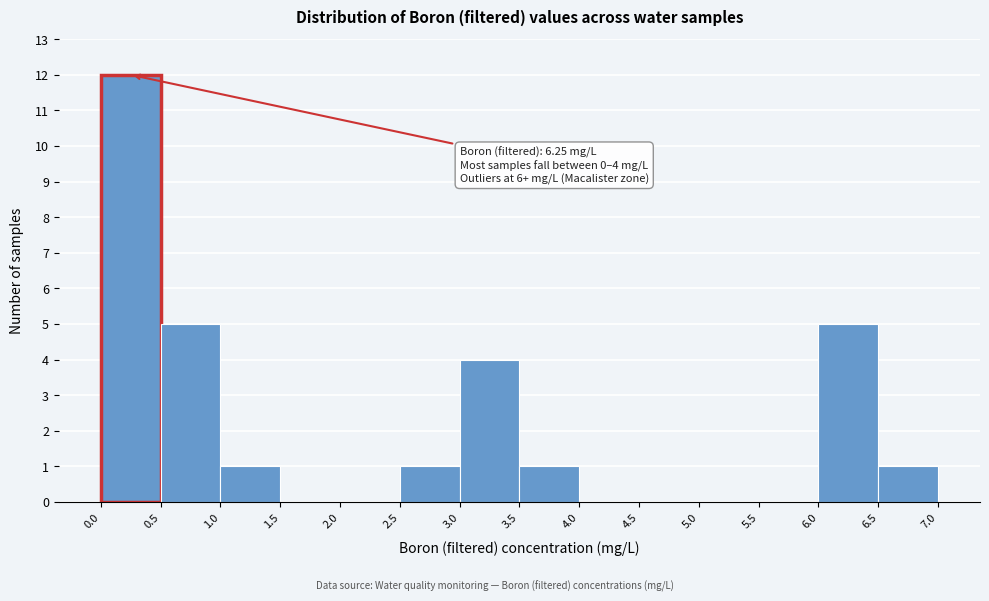

Over which range of the x-axis is the bar tallest?

0.0 to 0.5